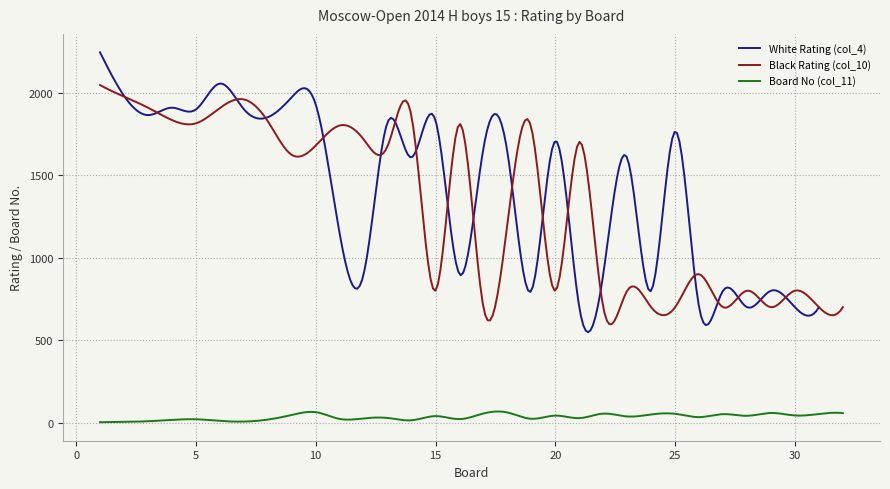

Does the chart have visible grid lines?

Yes